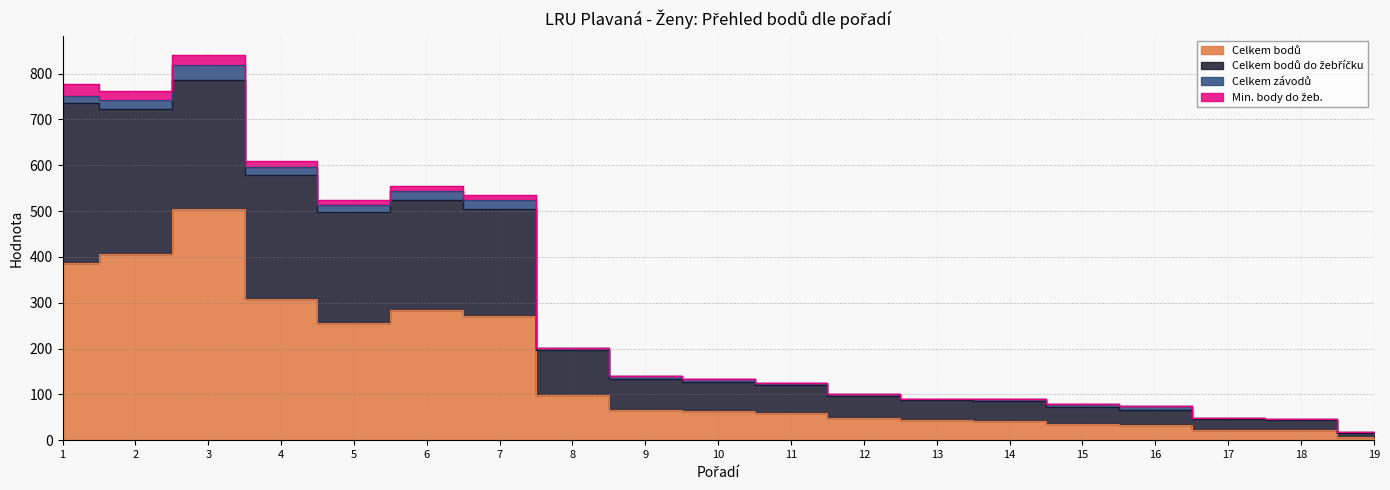

Is it true that Celkem bodů equals 33 at 10?

False